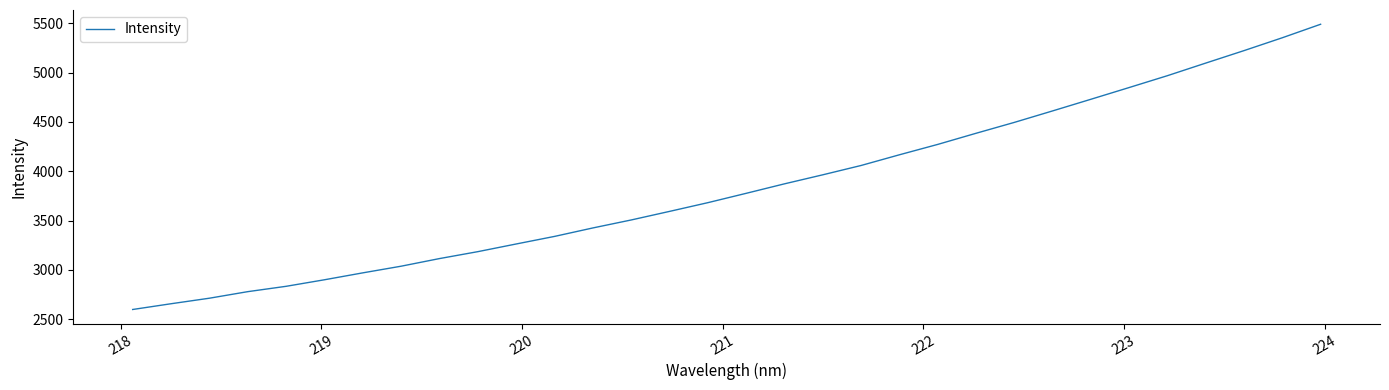

What is the greatest value displayed?

5490.7